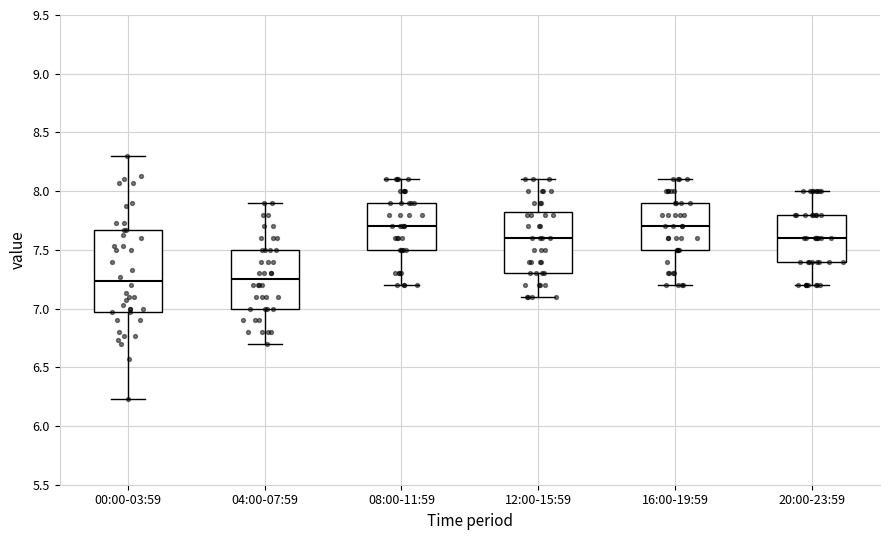

Reading left to right, read every box against the y-axis: the position of its median line, the range the box covers, and the ends of its whiskers. The values are not printed on the chart, so give them approximately, as read against the axis.

00:00-03:59: median 7.25, box 6.95 to 7.65, whiskers 6.25 to 8.30
04:00-07:59: median 7.25, box 7.00 to 7.50, whiskers 6.70 to 7.90
08:00-11:59: median 7.70, box 7.50 to 7.90, whiskers 7.20 to 8.10
12:00-15:59: median 7.60, box 7.30 to 7.85, whiskers 7.10 to 8.10
16:00-19:59: median 7.70, box 7.50 to 7.90, whiskers 7.20 to 8.10
20:00-23:59: median 7.60, box 7.40 to 7.80, whiskers 7.20 to 8.00